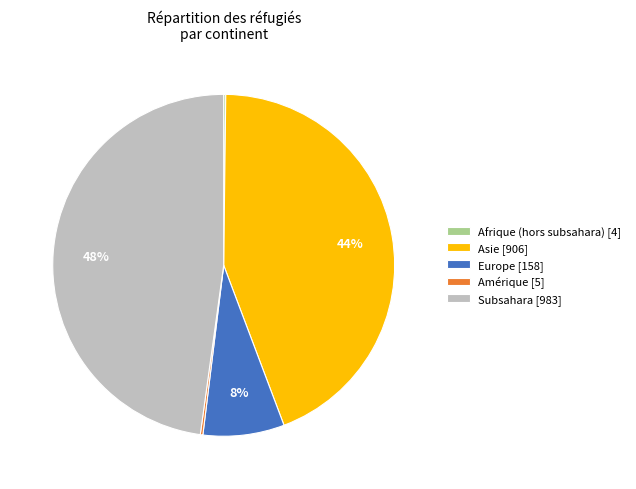

Which slice is the largest?

Subsahara [983]